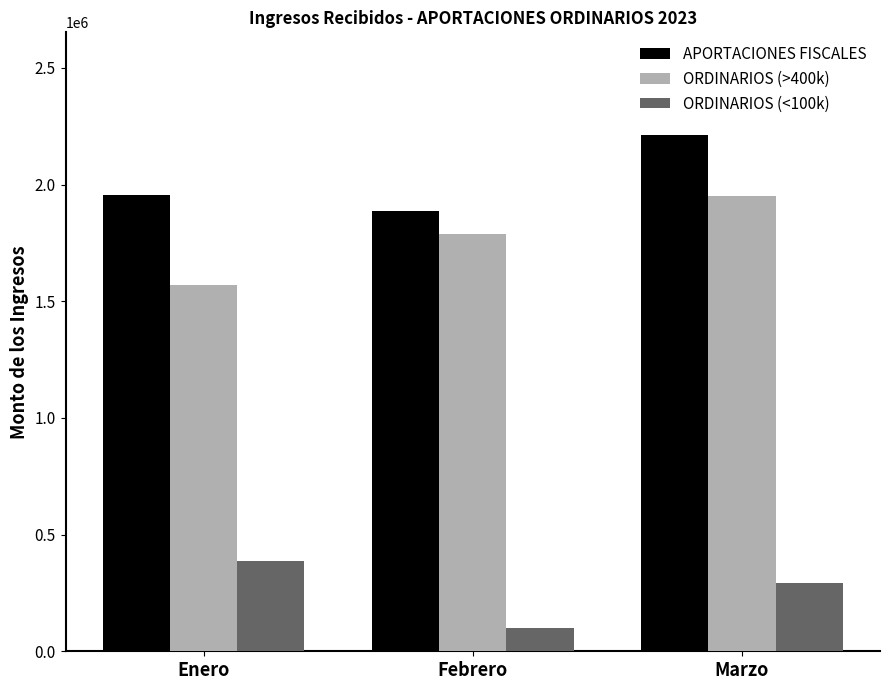

What is the label of the 2nd bar from the right?

Febrero